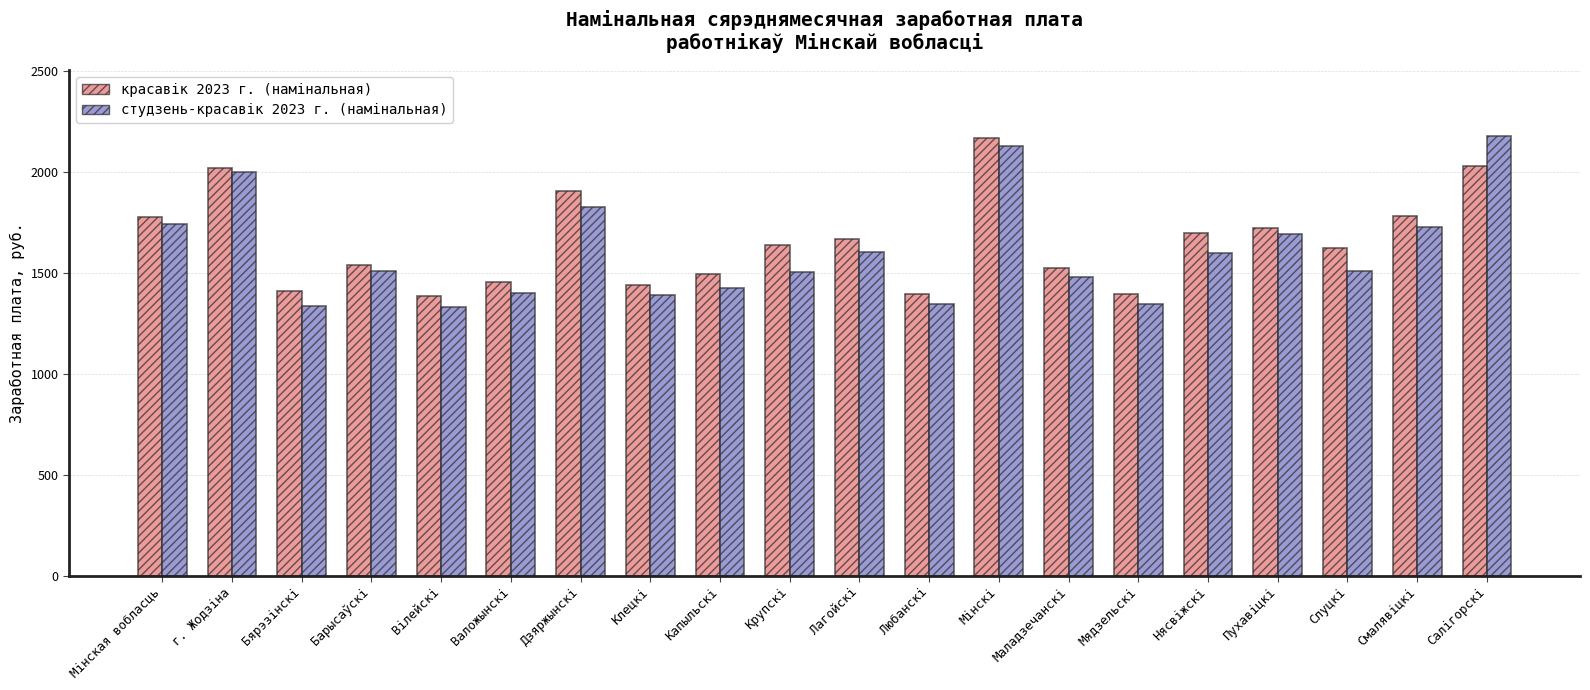

How many groups of bars are there?

20